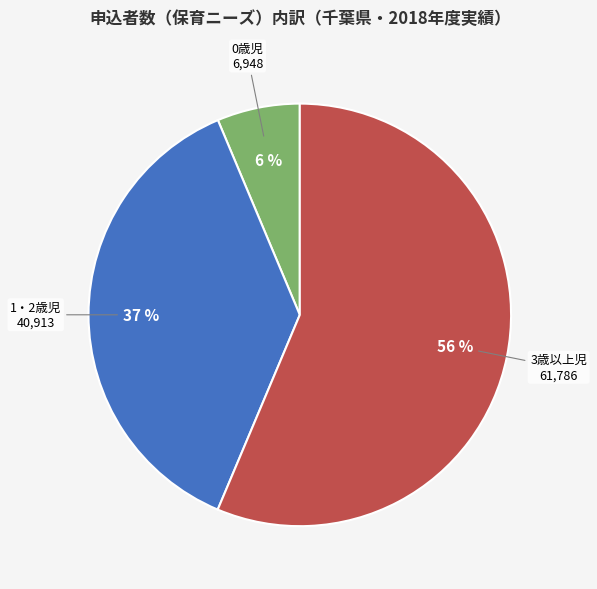

Is there a majority slice in this chart?

Yes